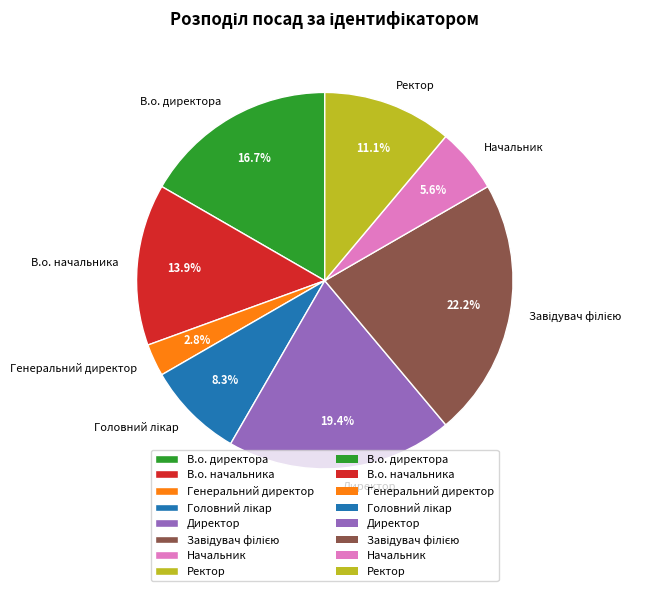

Count the number of slices in the pie.

8